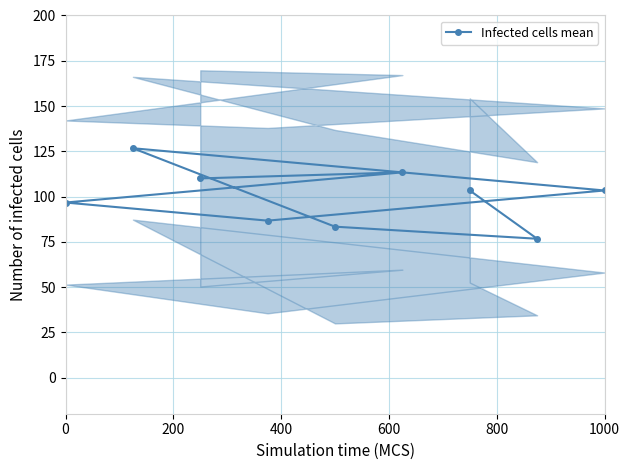

Does the chart have visible grid lines?

Yes